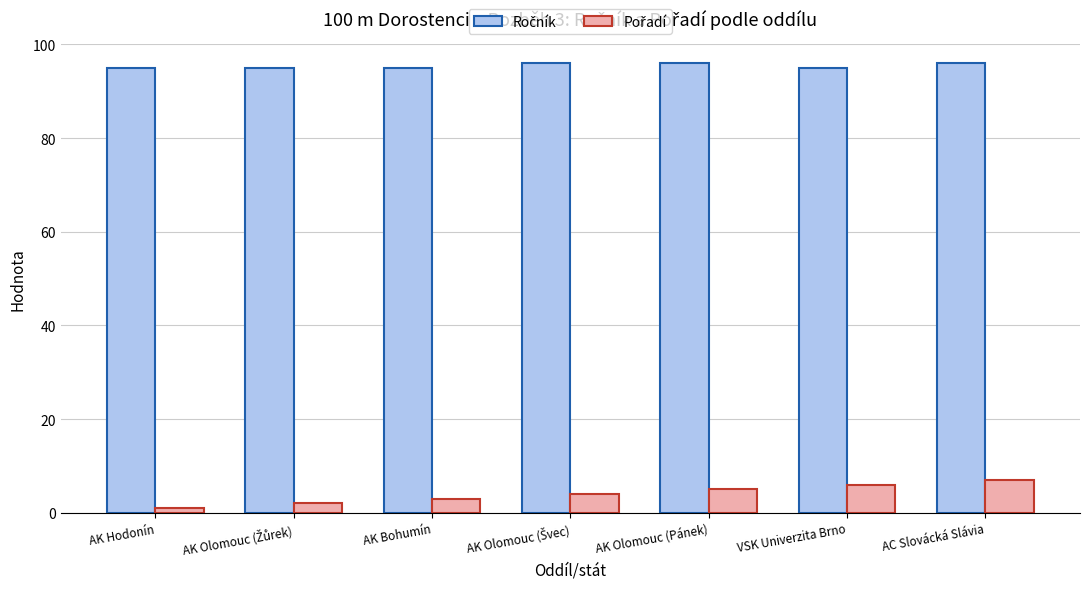

What is the maximum value shown in the chart?

96